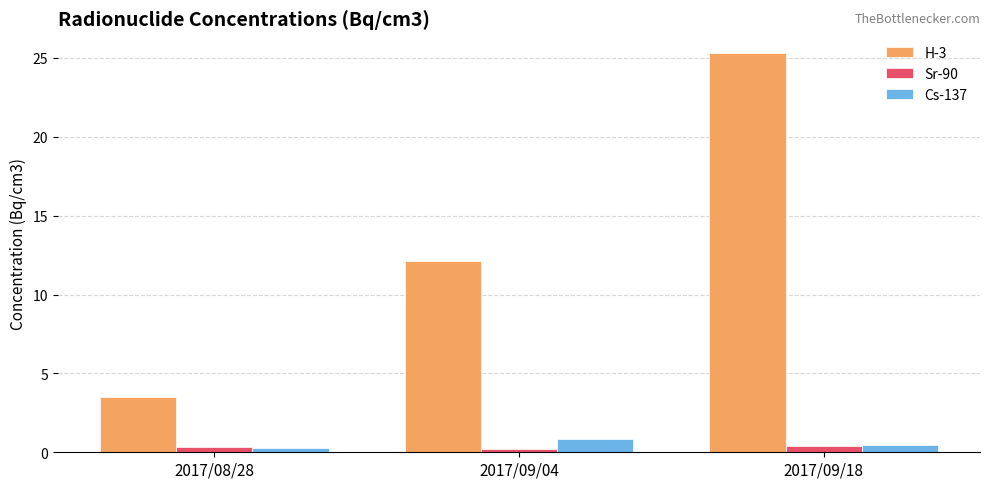

How many values in the H-3 series exceed 12?

2